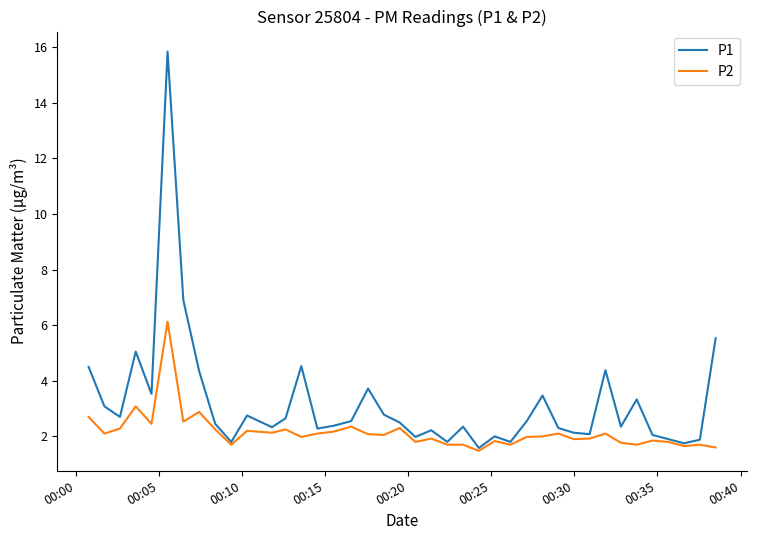

Rank the series by their maximum value, from lowest to highest.

P2, P1